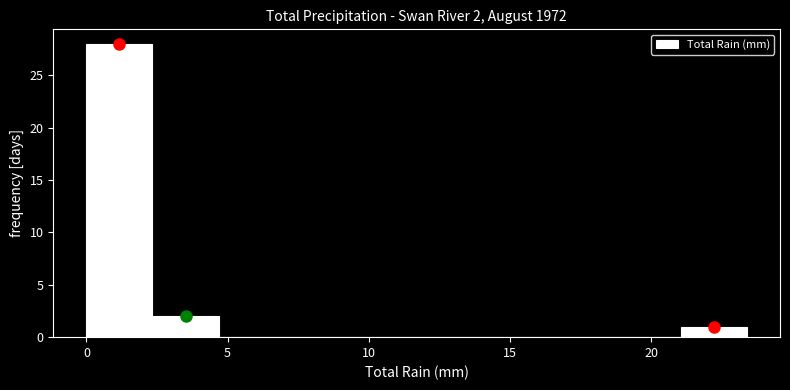

Over which range of the x-axis is the bar tallest?

0.0 to 2.5